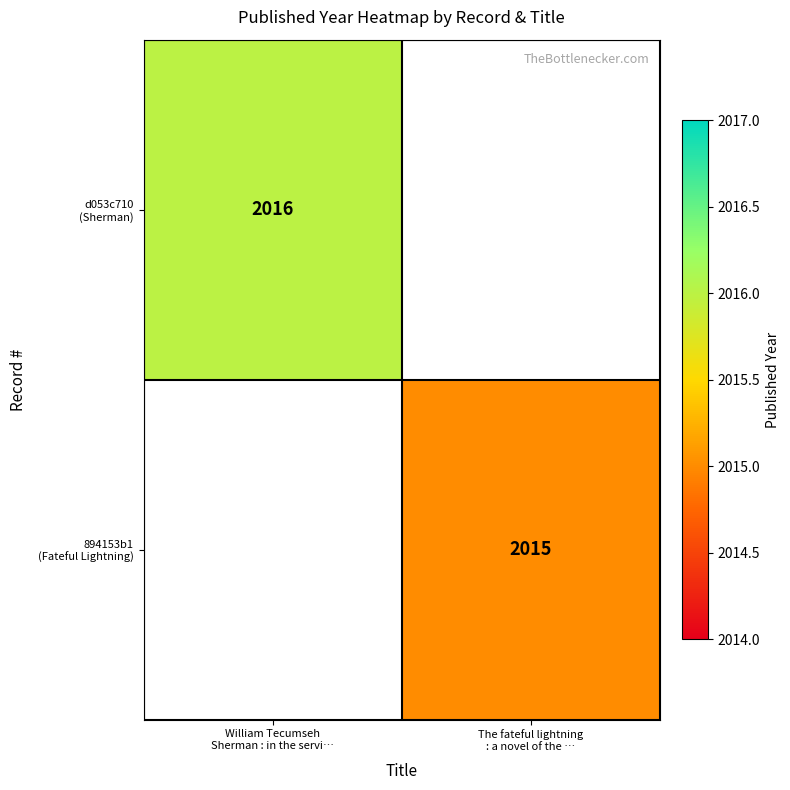

Count the number of data series in this chart.

2